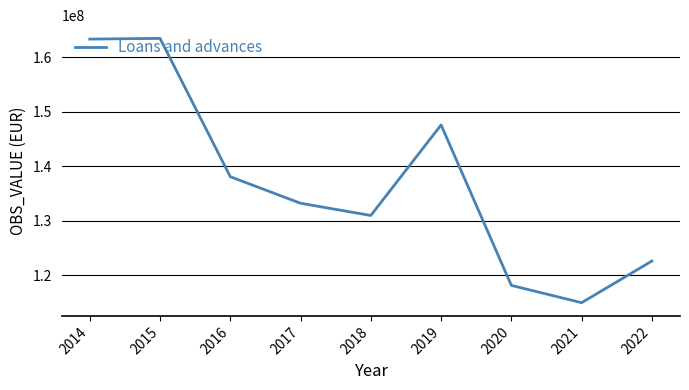

What is the greatest value displayed?

163492742